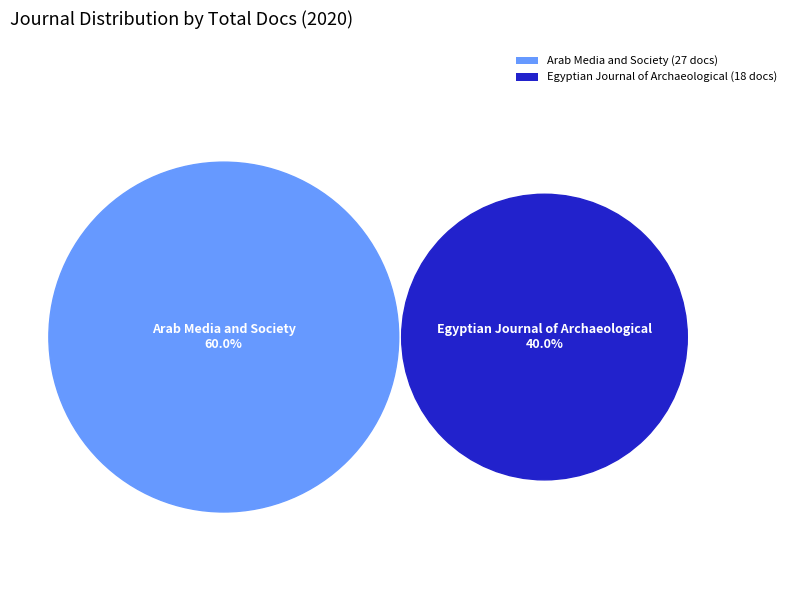

To the nearest percent, what is the difference between the largest and smallest slice percentages?

20%